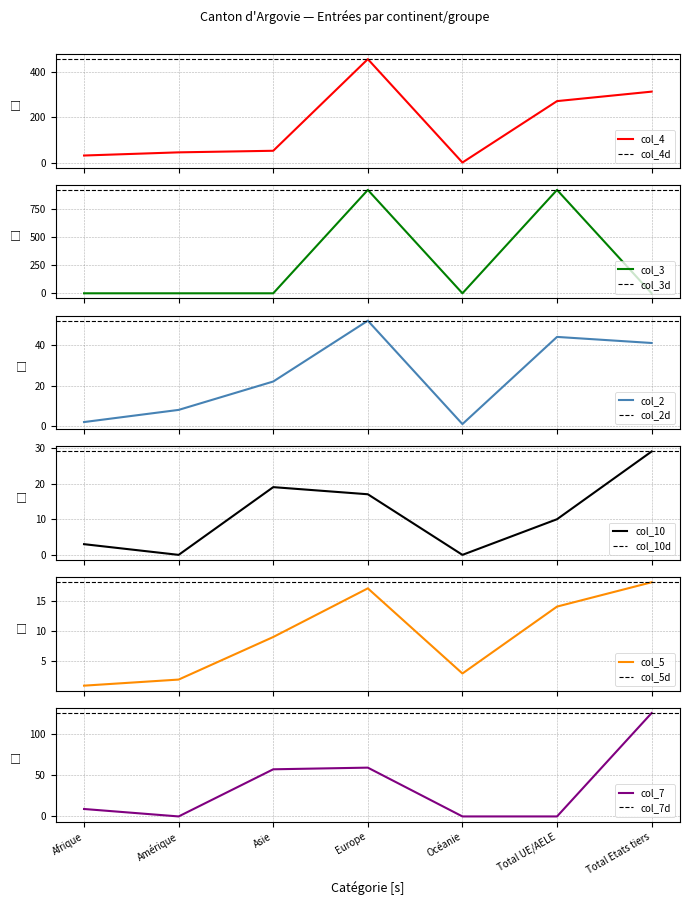

Which label corresponds to the smallest value in the chart?

Océanie